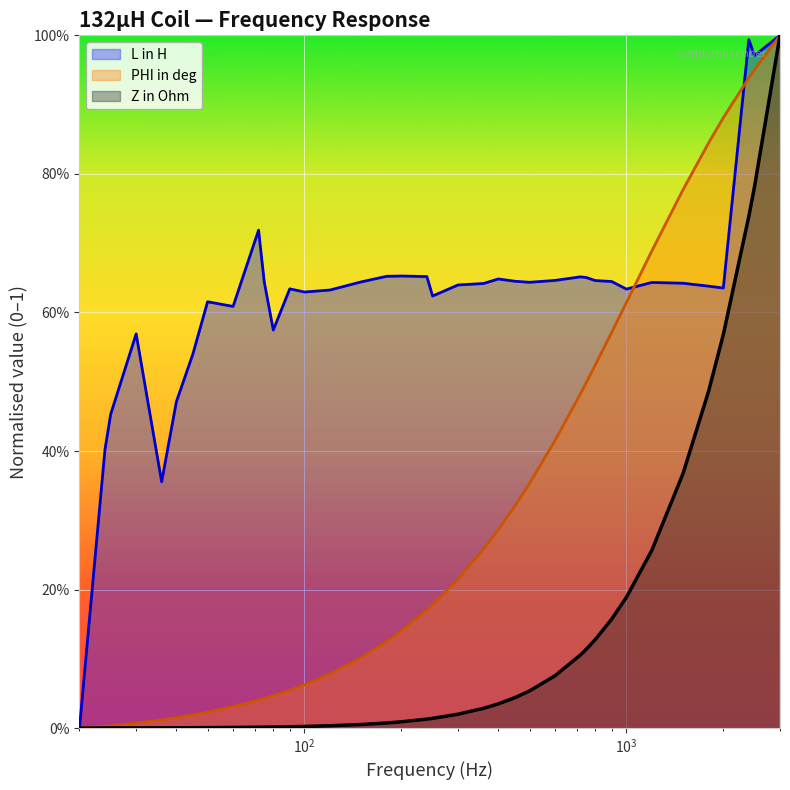

Which series has the largest range (max minus min)?

L in H